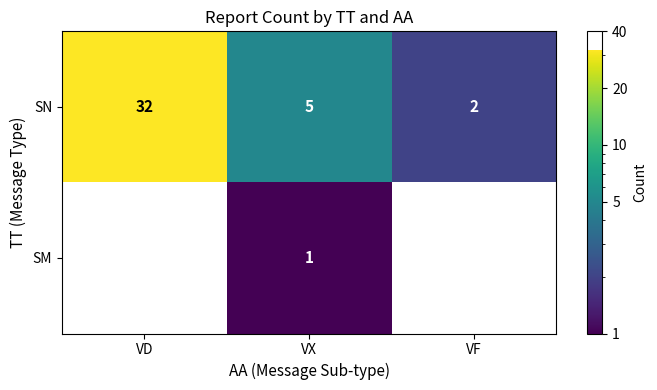

What is the sum of the SN values at VF and VD?

34